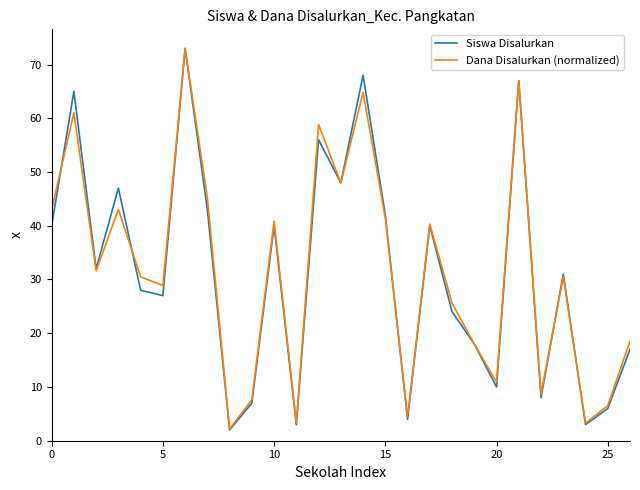

What is the sum of all Dana Disalurkan (normalized) values?

856.9